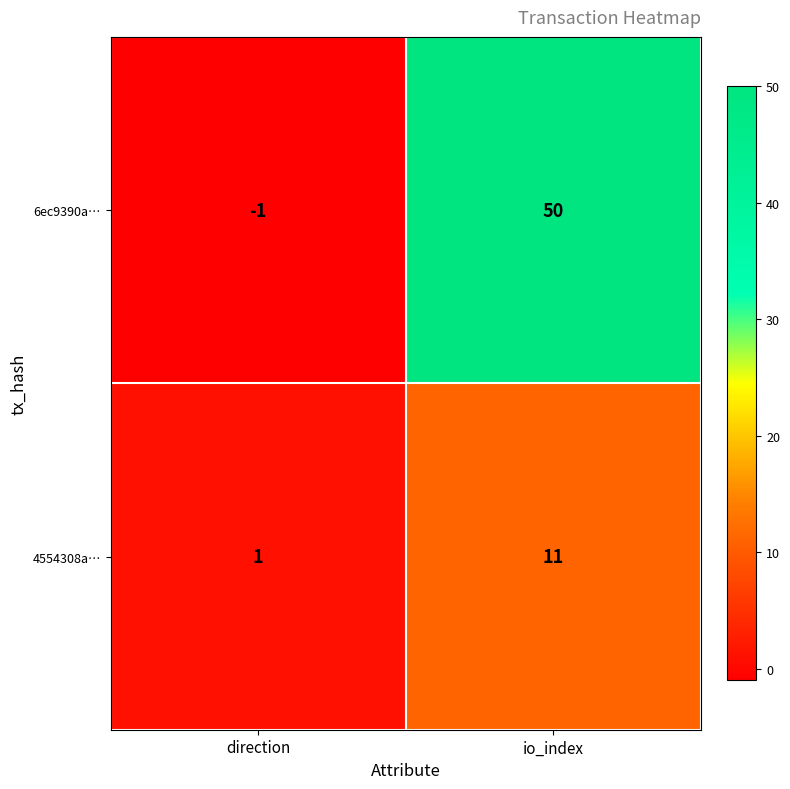

True or false: 6ec9390a… has a value of 26 at io_index.

False